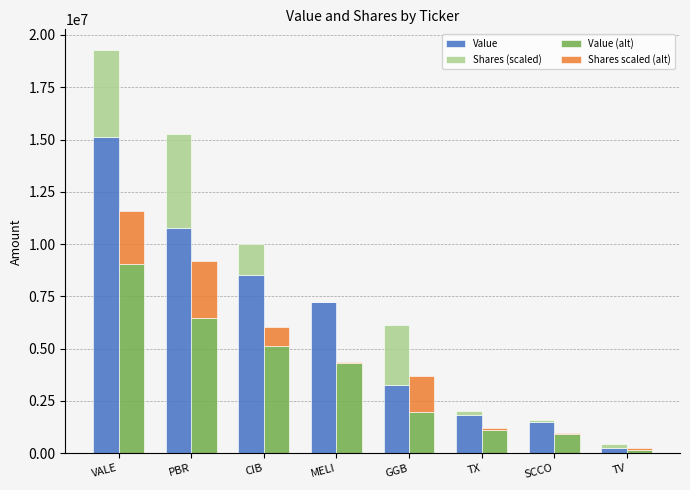

At how many categories does at least one series exceed 1803820?

6